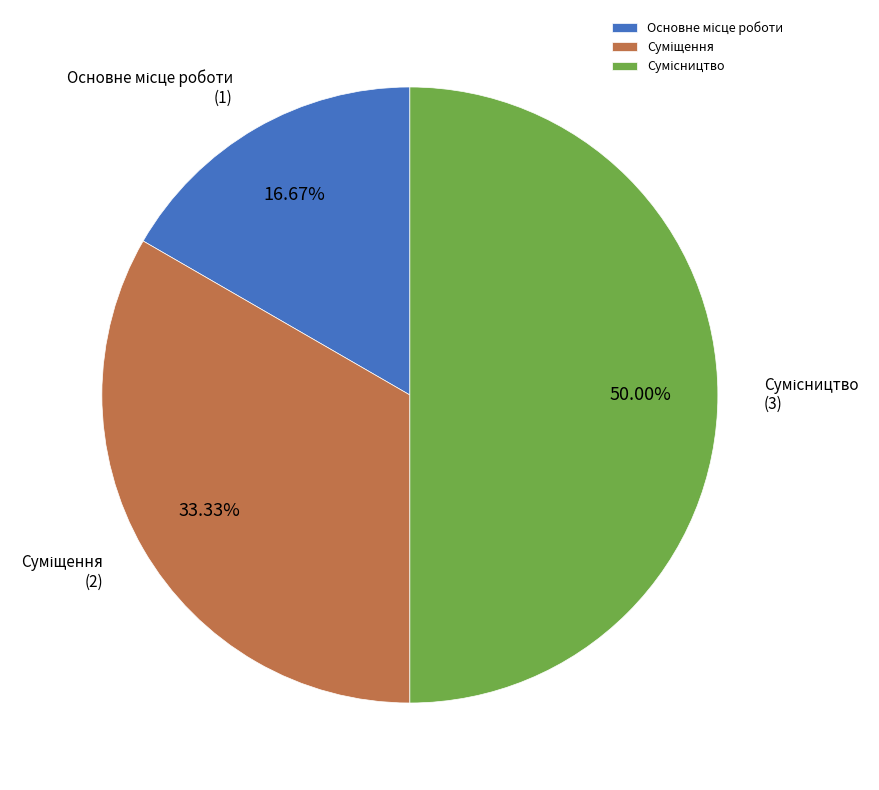

Rank the categories by value from lowest to highest.

Основне місце роботи, Суміщення, Сумісництво